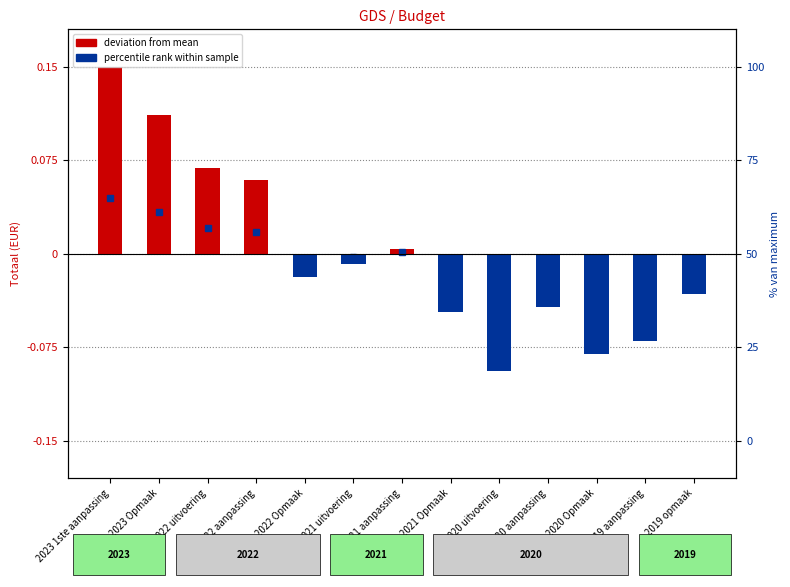

What is the minimum value shown in the chart?

-0.1